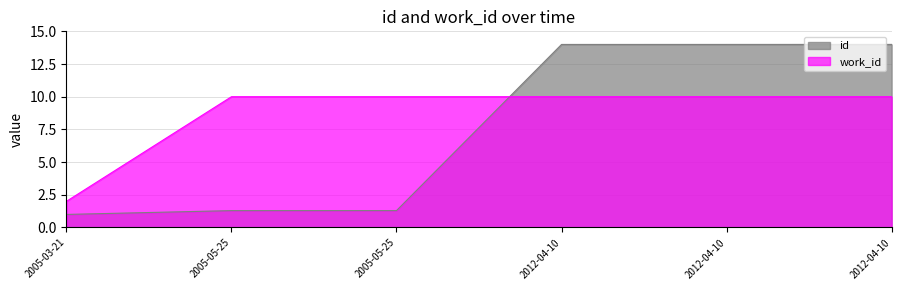

Where is work_id nearest to the value 6?

2005-03-21